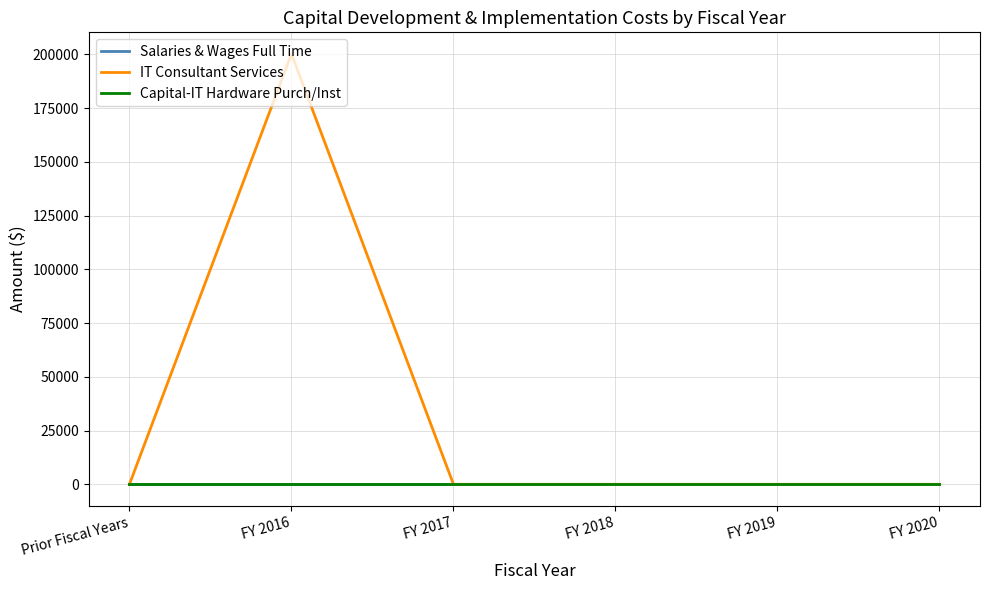

What position from the right is Prior Fiscal Years?

6